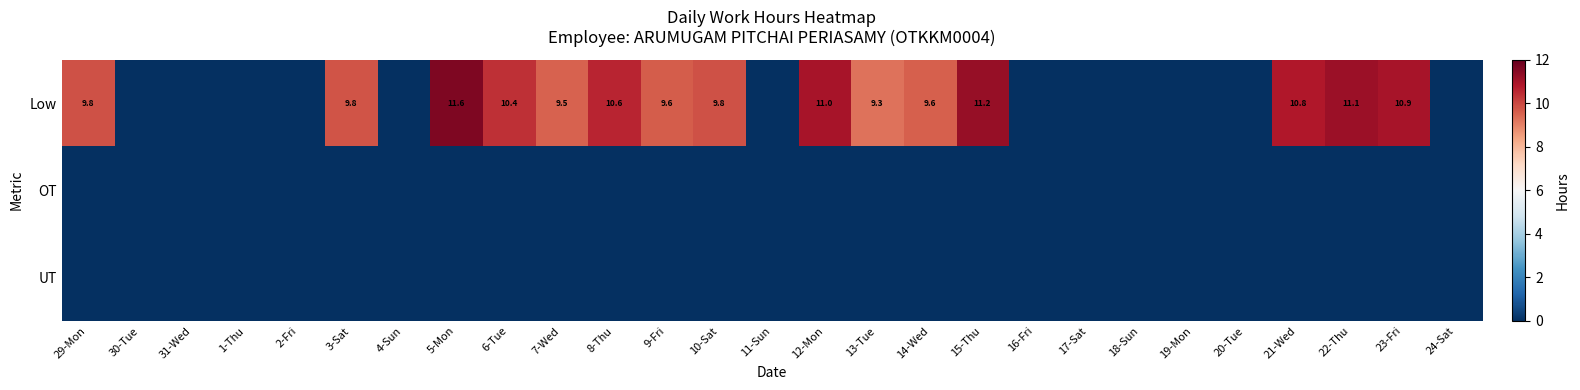

The value of Low at 29-Mon is 9.8. True or false?

True